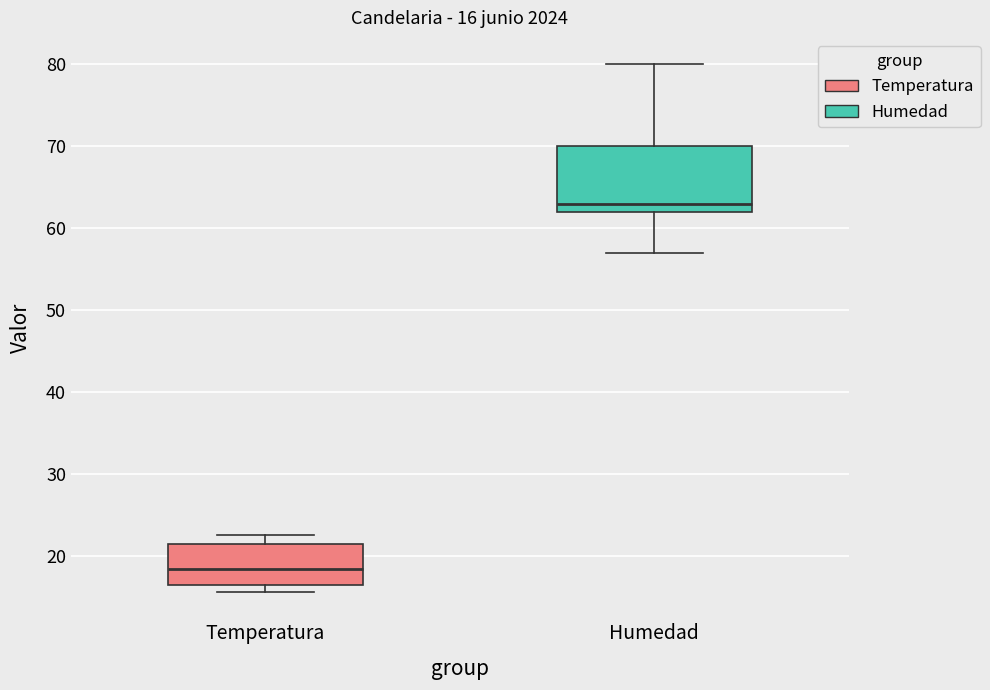

Which box's median line is the highest?

Humedad